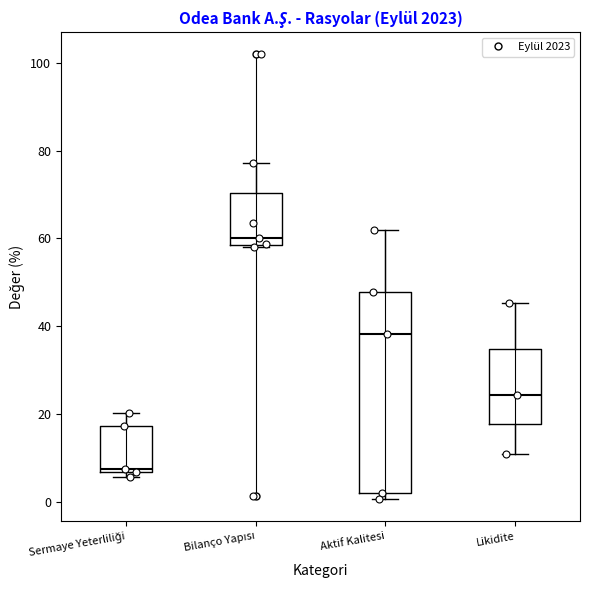

Where does the upper whisker of the box for Bilanço Yapısı end on the y-axis? The values are not printed on the chart, so give them approximately, as read against the axis.

78